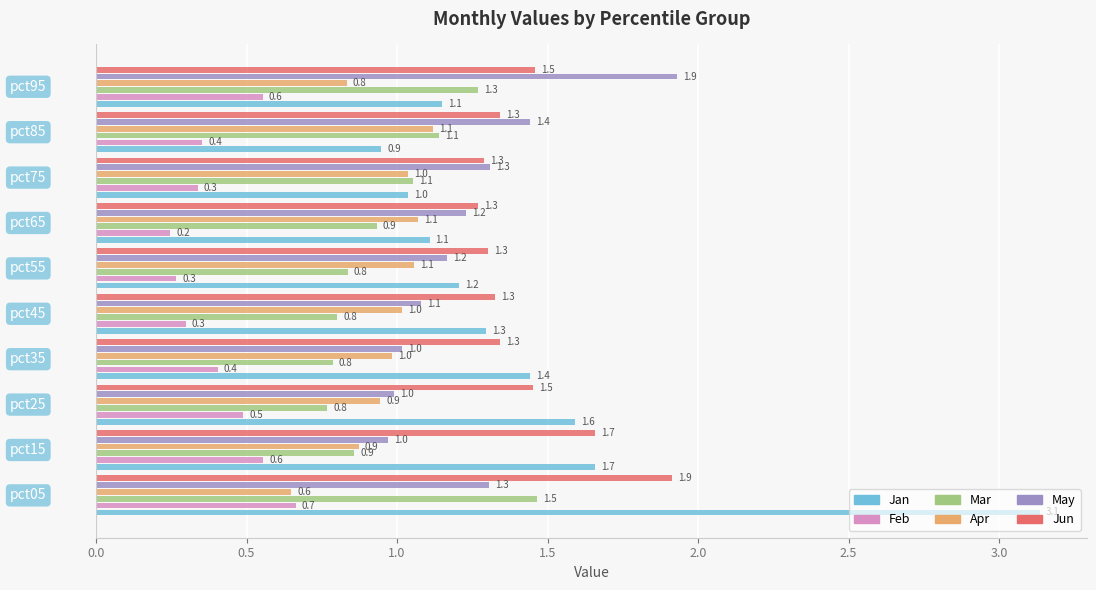

What is the difference between the maximum and minimum values in the Jan series?

2.2